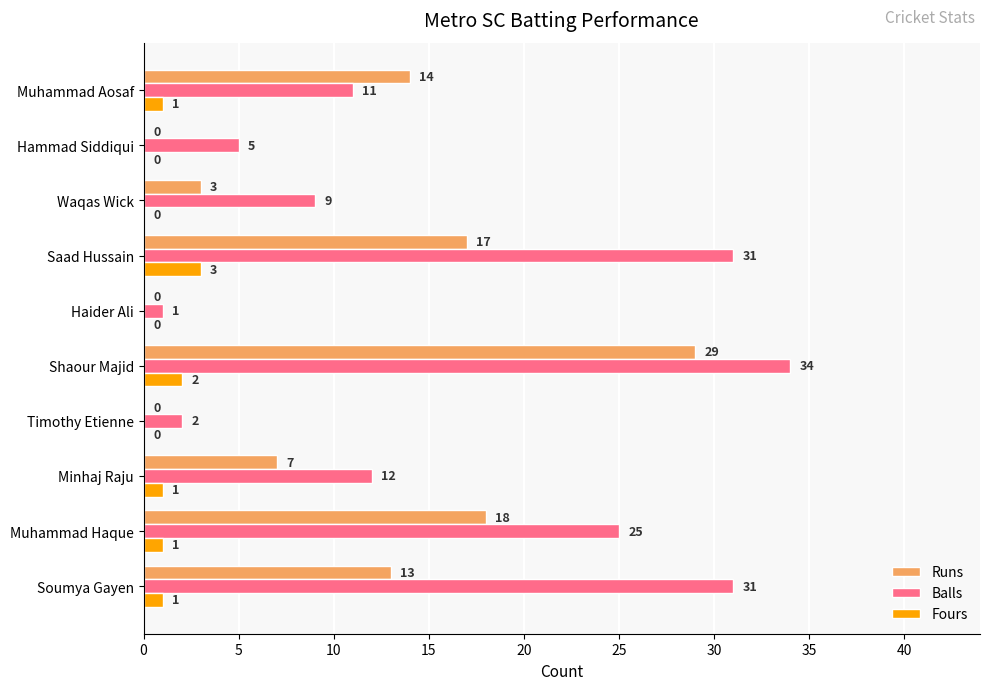

What is the average value of the Runs series?

10